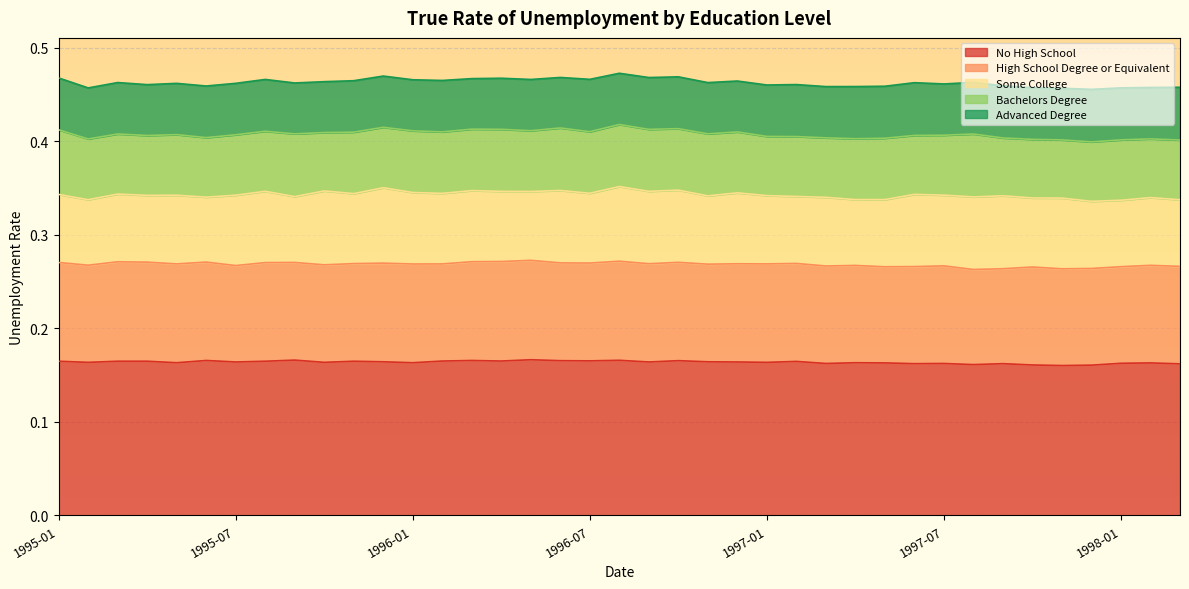

What are all the series names shown in the legend?

No High School, High School Degree or Equivalent, Some College, Bachelors Degree, Advanced Degree